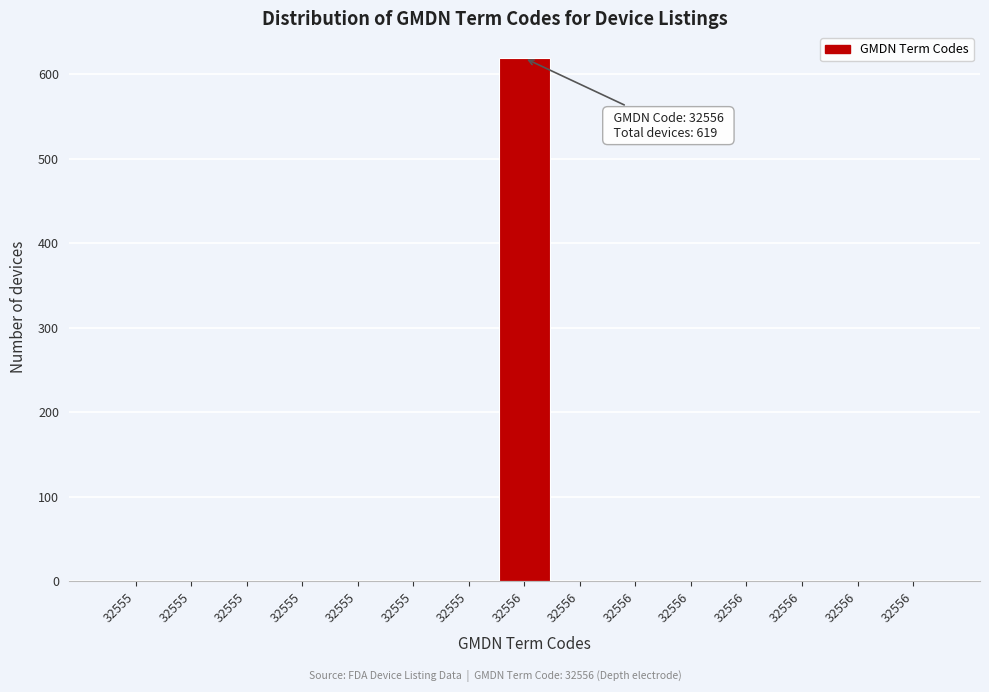

How many categories are shown in the chart?

15